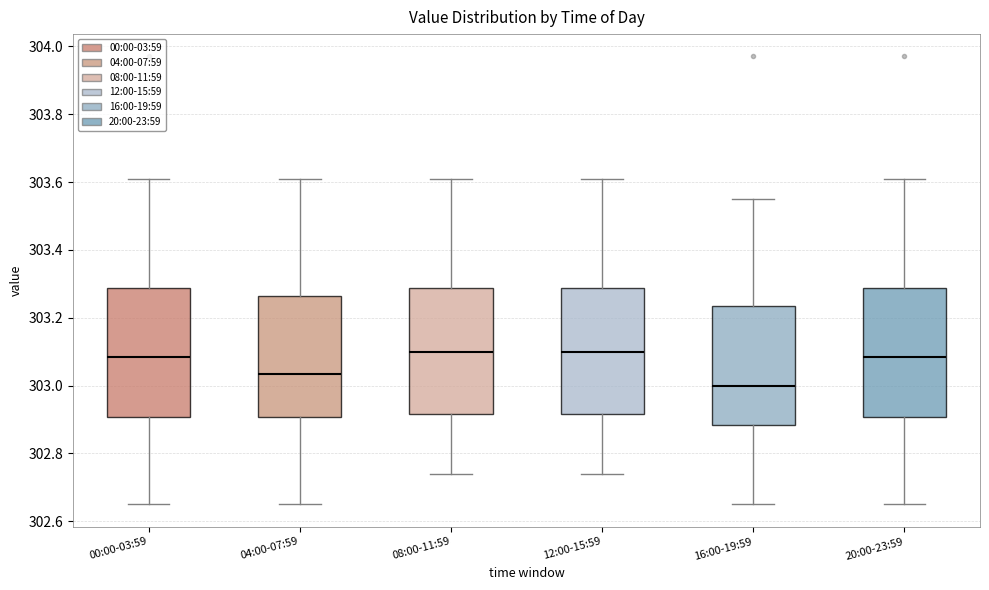

Reading left to right, transcribe this box plot: for each box, give where its median line is, the range the box spans, and where its two whiskers end, as read against the y-axis. The values are not printed on the chart, so give them approximately, as read against the axis.

00:00-03:59: median 303.08, box 302.90 to 303.28, whiskers 302.66 to 303.62
04:00-07:59: median 303.04, box 302.90 to 303.26, whiskers 302.66 to 303.62
08:00-11:59: median 303.10, box 302.92 to 303.28, whiskers 302.74 to 303.62
12:00-15:59: median 303.10, box 302.92 to 303.28, whiskers 302.74 to 303.62
16:00-19:59: median 303.00, box 302.88 to 303.24, whiskers 302.66 to 303.56
20:00-23:59: median 303.08, box 302.90 to 303.28, whiskers 302.66 to 303.62